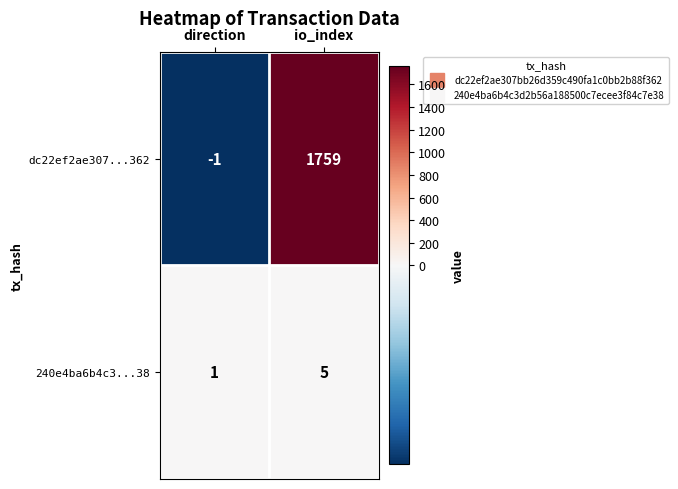

The dc22ef2ae307...362 series shows 2358 at io_index. True or false?

False